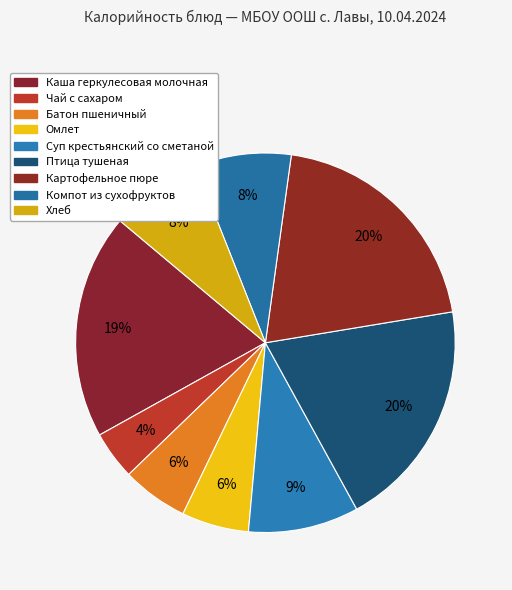

Which slice is the largest?

Картофельное пюре